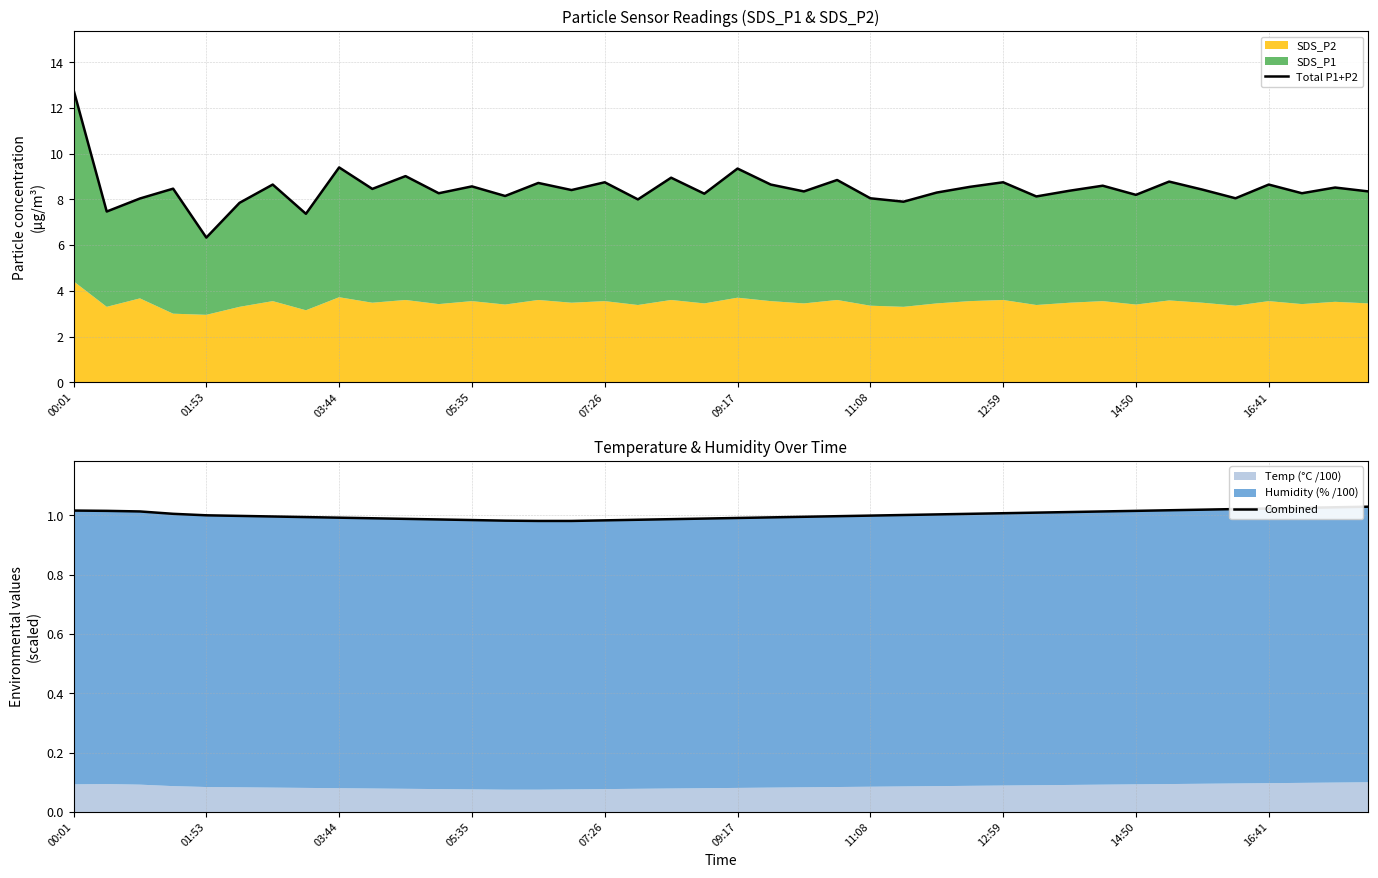

Between 05:35 and 23, which series saw the biggest shift?

Total P1+P2